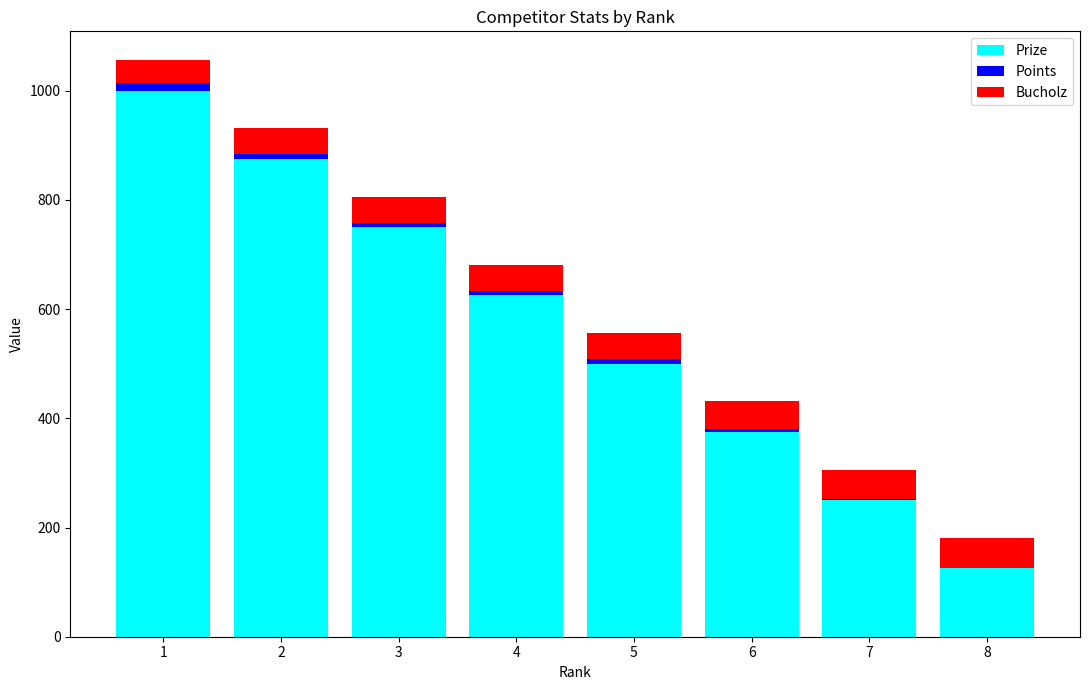

The value of Prize at 4 is 217. True or false?

False